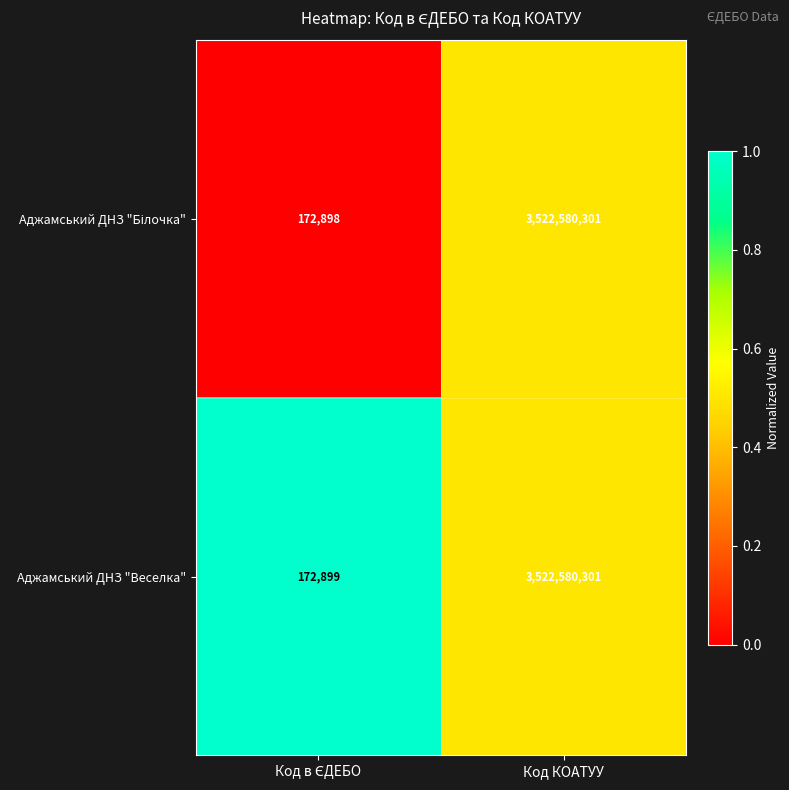

What is the sum of all Аджамський ДНЗ "Веселка" values?

3522753200